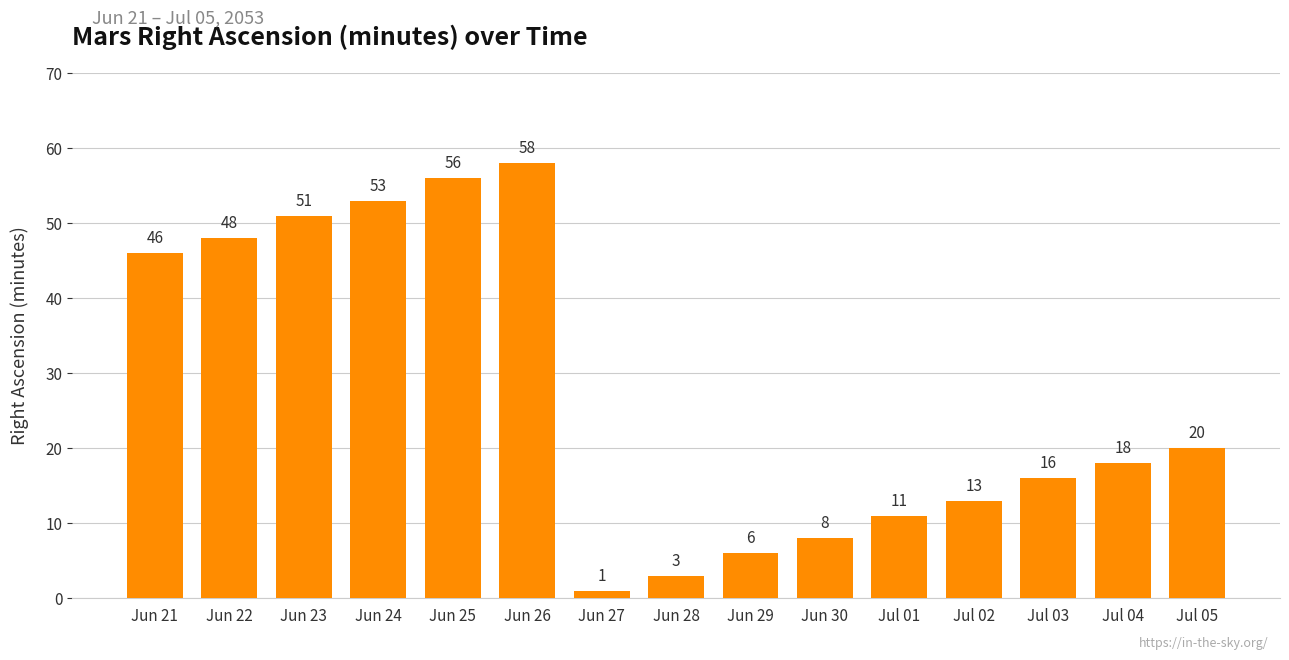

Is it true that the value at Jun 24 is 53?

True